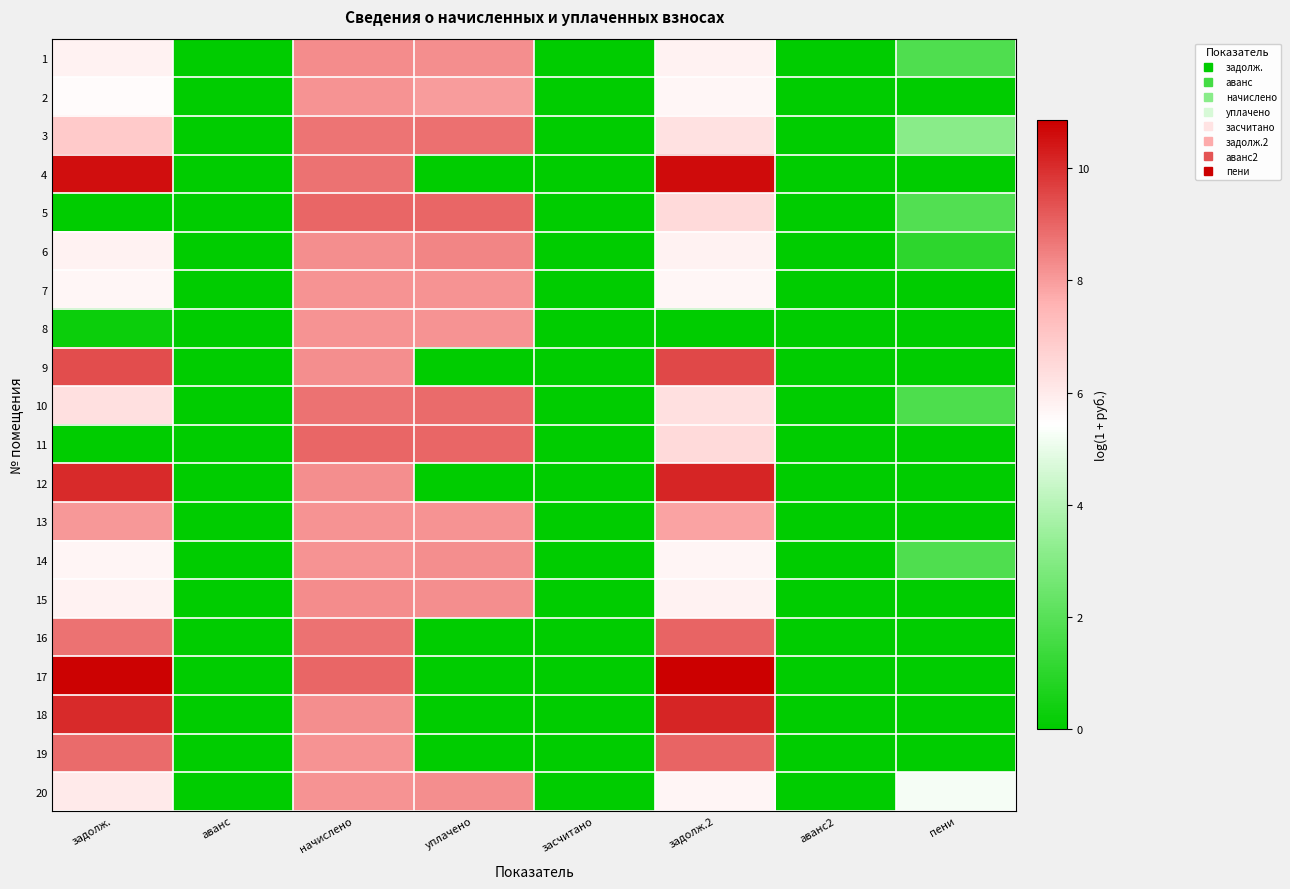

Count the number of data series in this chart.

20